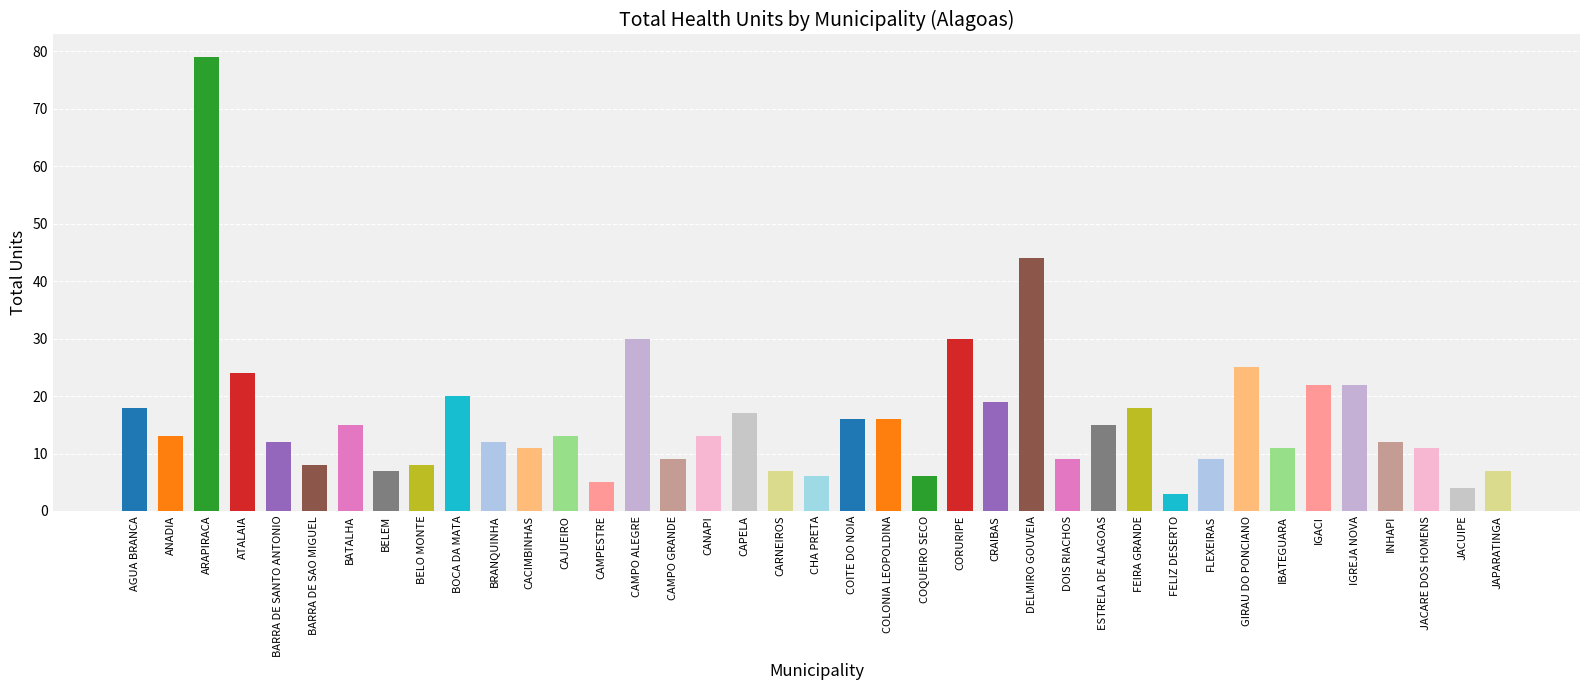

Reading right to left, transcribe all the data shown in this chart.

JAPARATINGA=7	JACUIPE=4	JACARE DOS HOMENS=11	INHAPI=12	IGREJA NOVA=22	IGACI=22	IBATEGUARA=11	GIRAU DO PONCIANO=25	FLEXEIRAS=9	FELIZ DESERTO=3	FEIRA GRANDE=18	ESTRELA DE ALAGOAS=15	DOIS RIACHOS=9	DELMIRO GOUVEIA=44	CRAIBAS=19	CORURIPE=30	COQUEIRO SECO=6	COLONIA LEOPOLDINA=16	COITE DO NOIA=16	CHA PRETA=6	CARNEIROS=7	CAPELA=17	CANAPI=13	CAMPO GRANDE=9	CAMPO ALEGRE=30	CAMPESTRE=5	CAJUEIRO=13	CACIMBINHAS=11	BRANQUINHA=12	BOCA DA MATA=20	BELO MONTE=8	BELEM=7	BATALHA=15	BARRA DE SAO MIGUEL=8	BARRA DE SANTO ANTONIO=12	ATALAIA=24	ARAPIRACA=79	ANADIA=13	AGUA BRANCA=18